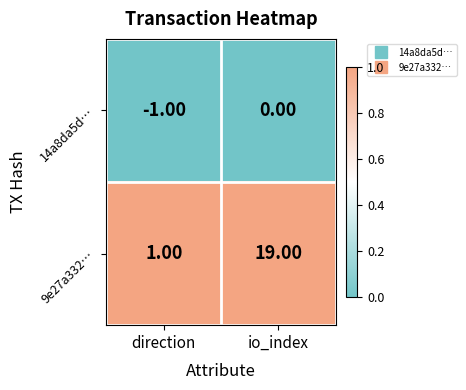

What is the average value of the 9e27a332… series?

10